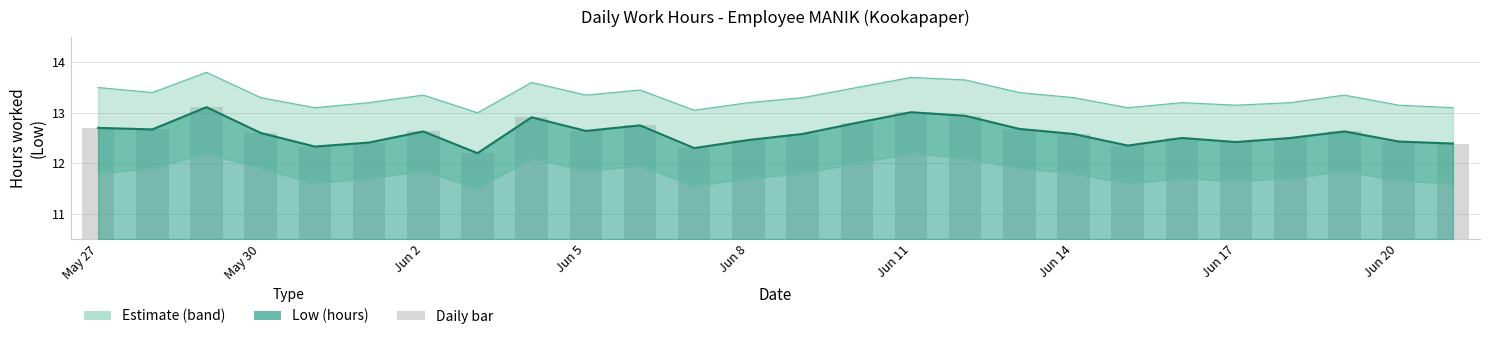

Which series has the largest range (max minus min)?

Low (hours)